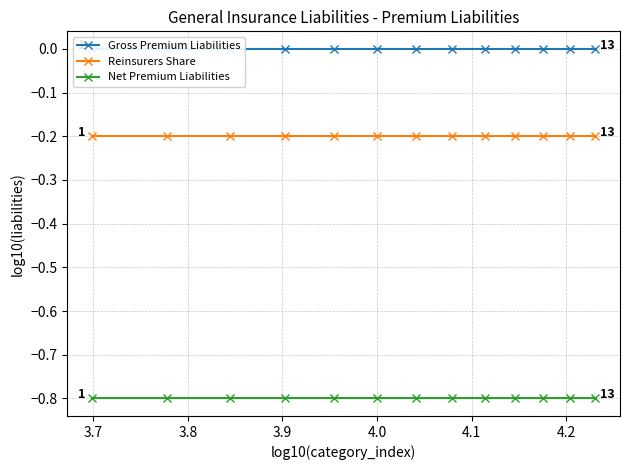

What is the value of the Net Premium Liabilities point at the 8th from the left?

-0.8